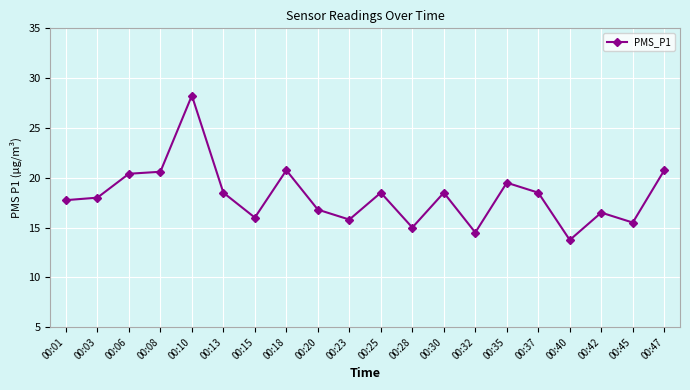

What is the sum of the values at 00:06 and 00:30?

38.9